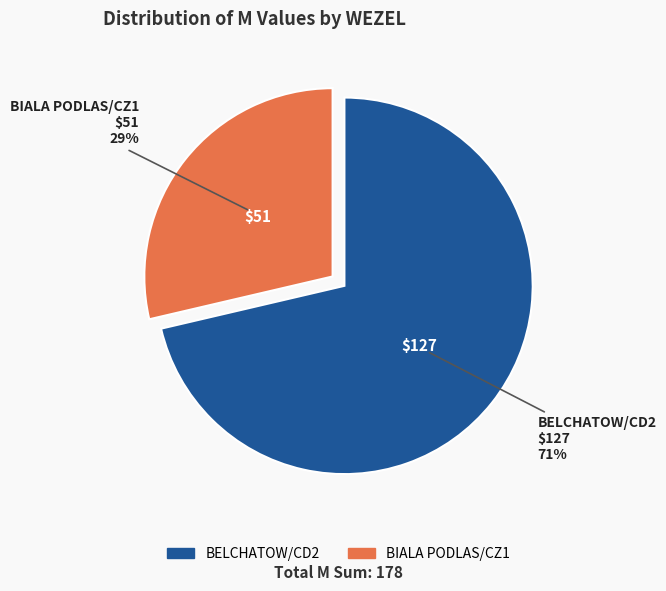

To the nearest percent, what is the average slice percentage?

50%